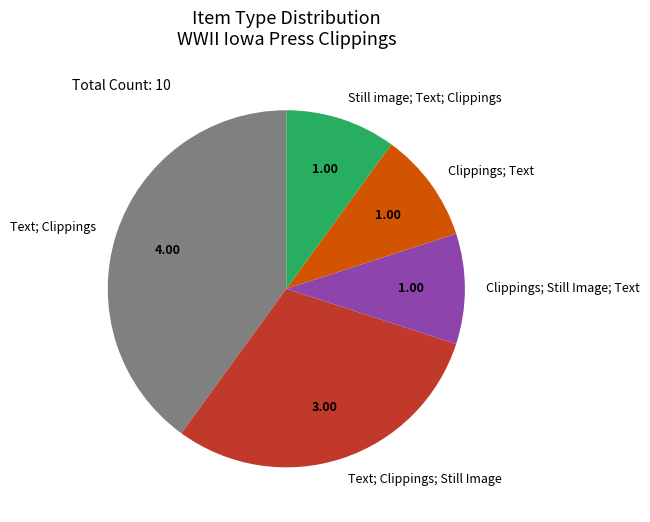

Do Text; Clippings; Still Image and Text; Clippings together represent more than half of the pie?

Yes